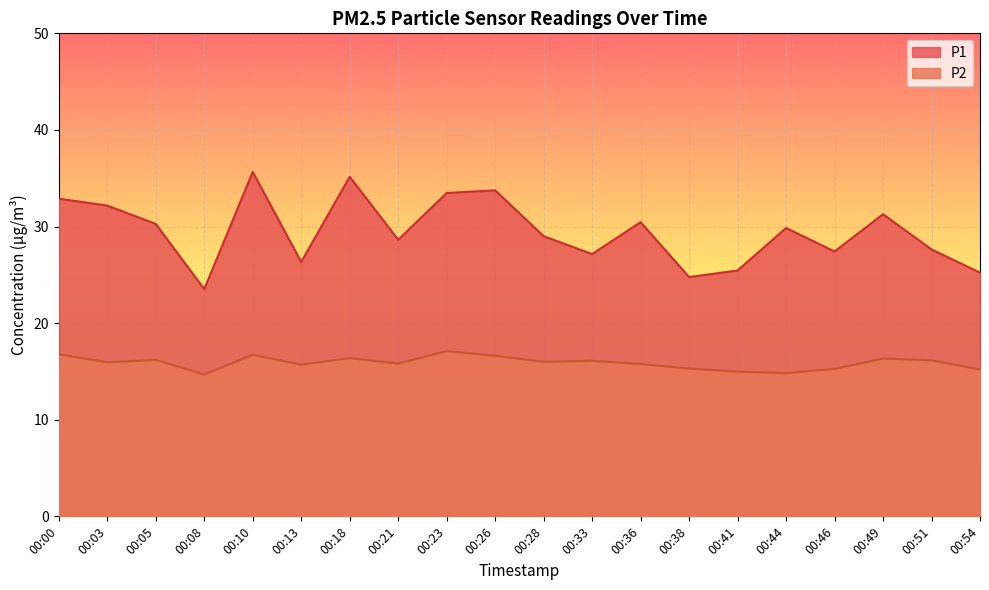

Reading right to left, list all the values displayed in this chart.

P1: 25.2	27.6	31.3	27.4	29.9	25.4	24.8	30.4	27.1	29.0	33.8	33.5	28.6	35.1	26.3	35.6	23.5	30.3	32.2	32.9
P2: 15.2	16.1	16.3	15.3	14.8	15.0	15.3	15.8	16.1	16.0	16.6	17.1	15.8	16.4	15.7	16.7	14.7	16.2	15.9	16.8